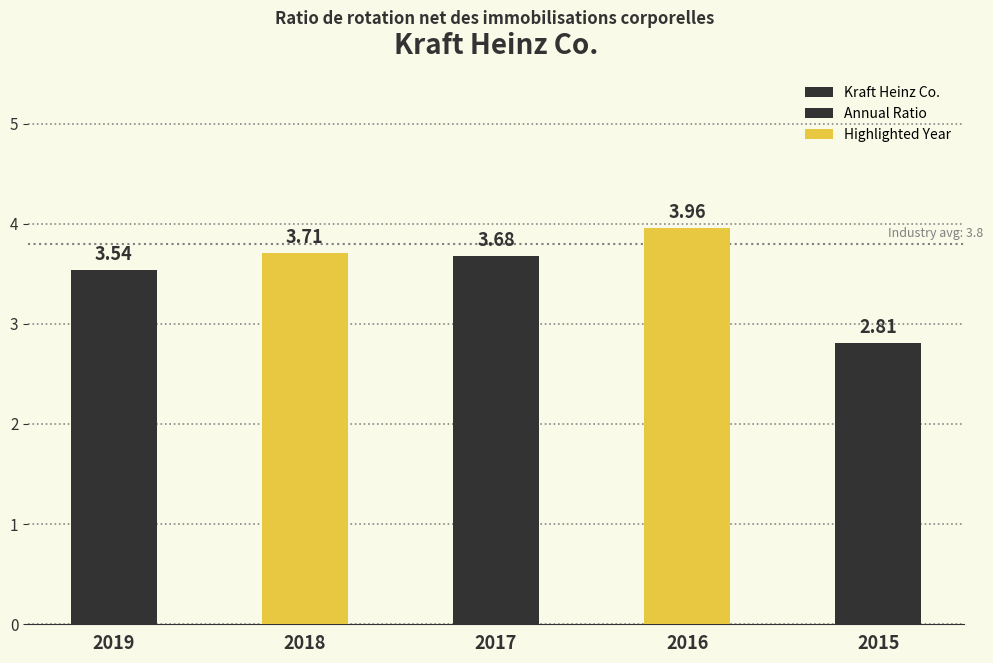

What is the difference between the maximum and minimum values?

1.1